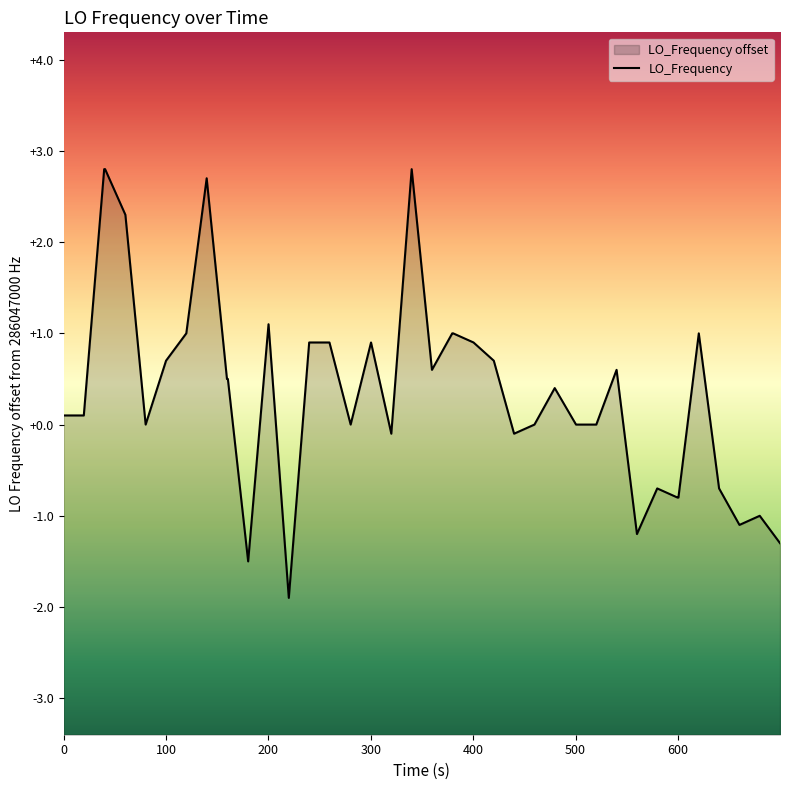

The value at 600 is 1.1. True or false?

False